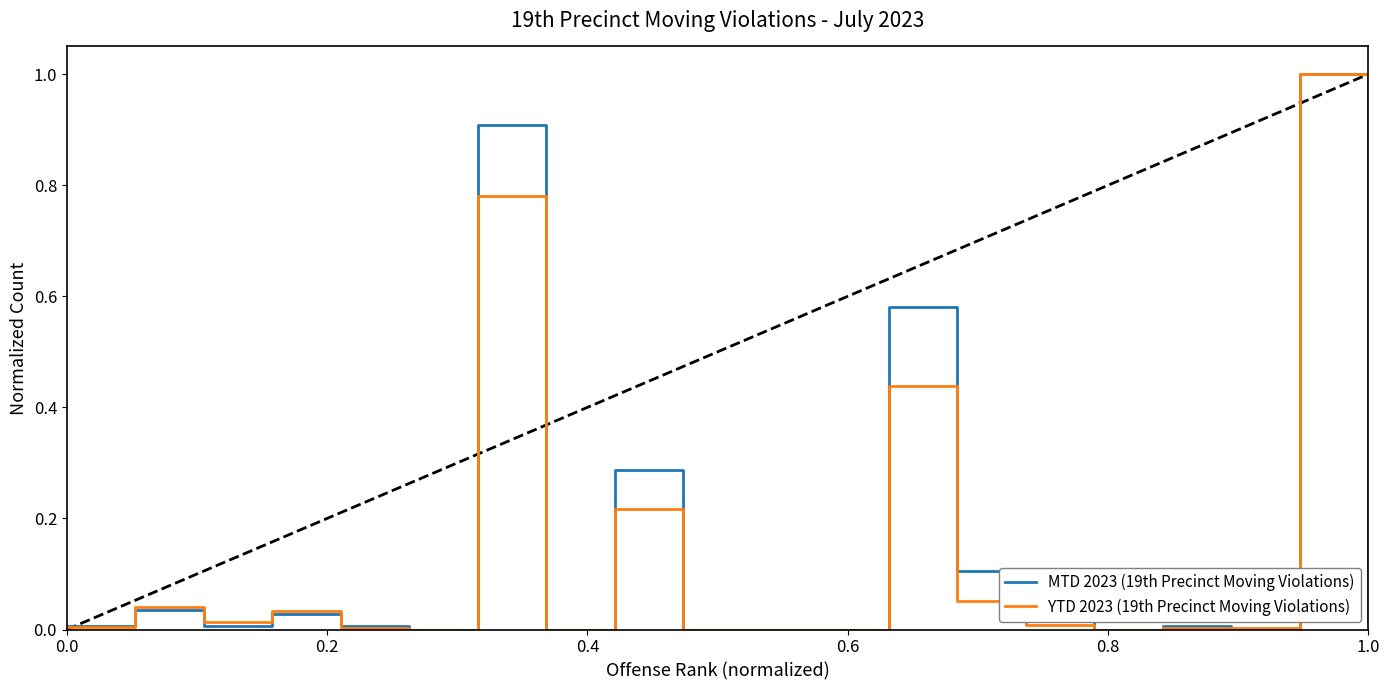

What is the sum of all MTD 2023 (19th Precinct Moving Violations) values?

3.0